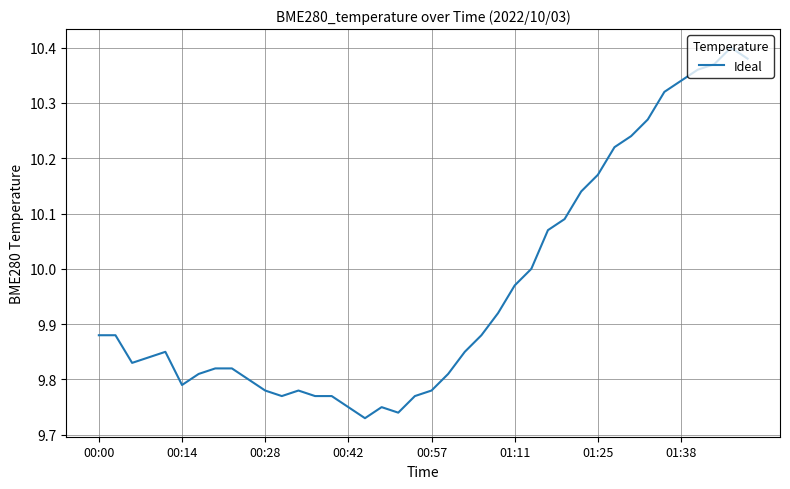

How many distinct data groups are displayed?

1